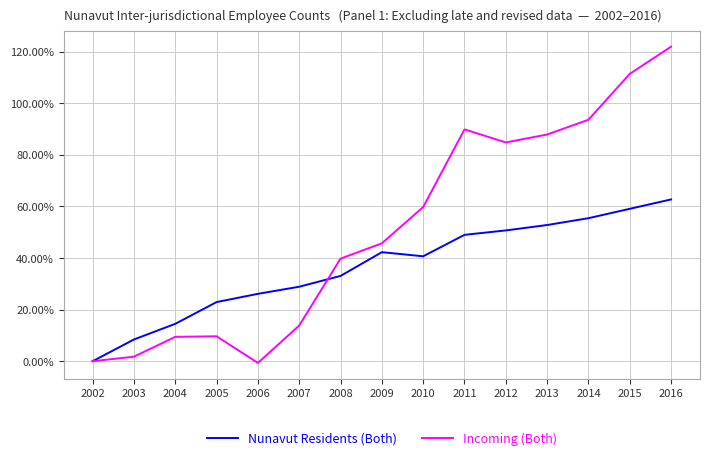

At which label does Nunavut Residents (Both) first exceed 40?

2009